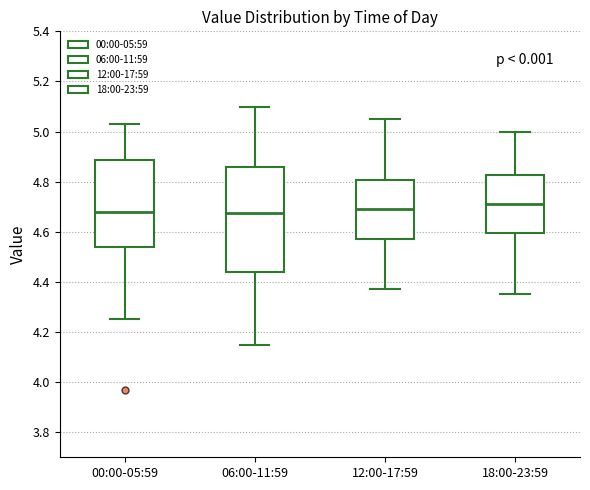

Which box is the tallest, from its lower edge to its upper edge?

06:00-11:59